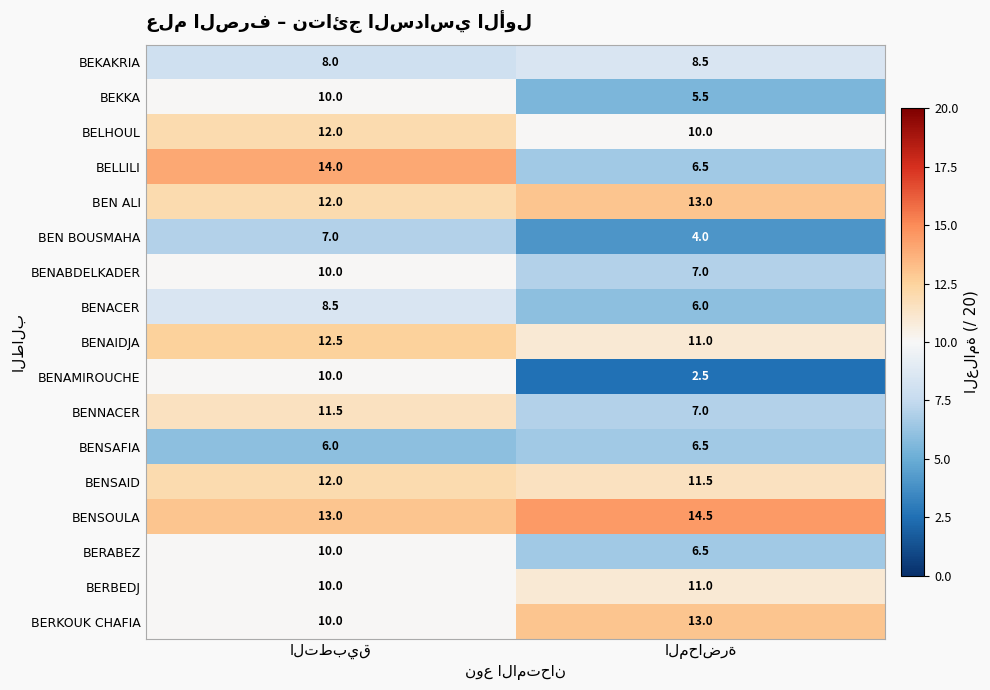

Which series has the largest total across all categories?

BENSOULA